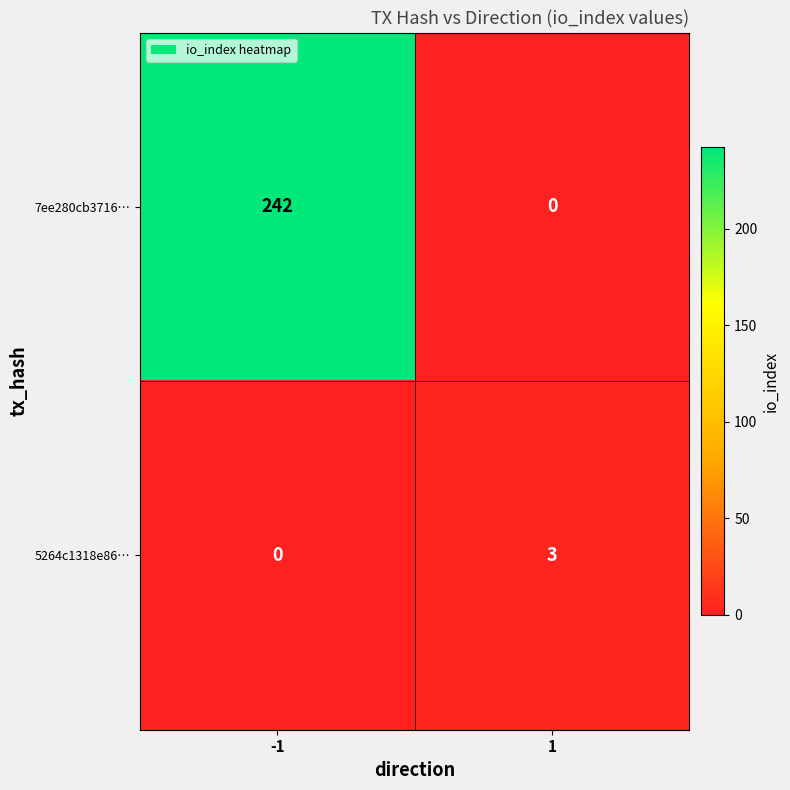

Reading right to left, list all the values displayed in this chart.

7ee280cb3716…: 1=0	-1=242
5264c1318e86…: 1=3	-1=0